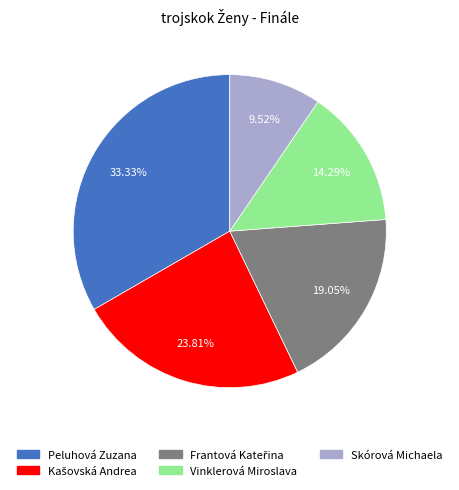

Do Skórová Michaela and Peluhová Zuzana together represent more than half of the pie?

No